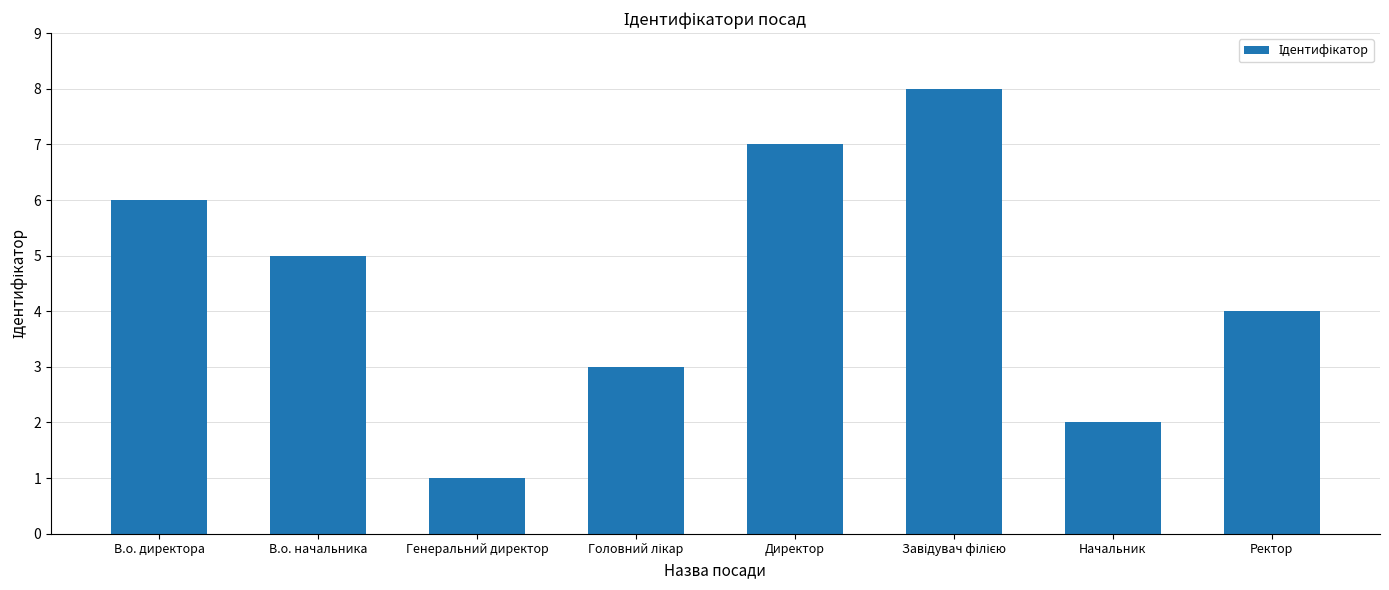

Read the value at Ректор.

4